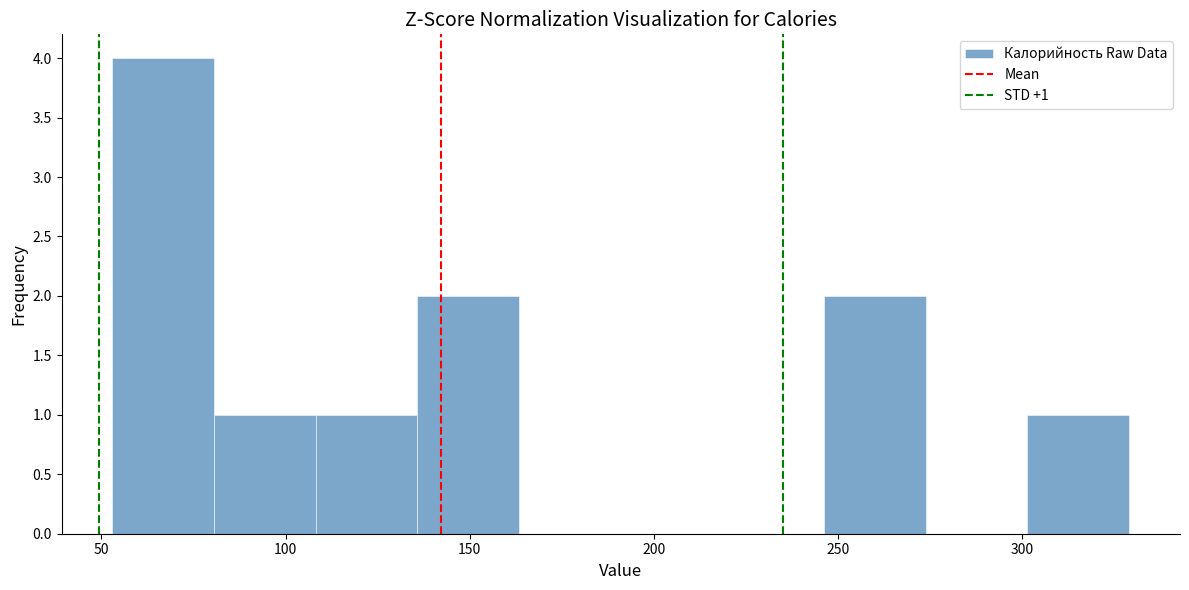

Which range on the x-axis has the tallest bar?

55 to 80